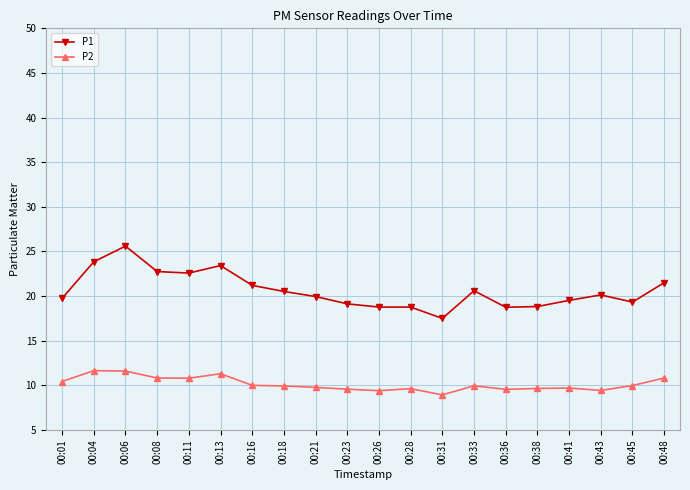

Which label corresponds to the largest value in the chart?

00:06